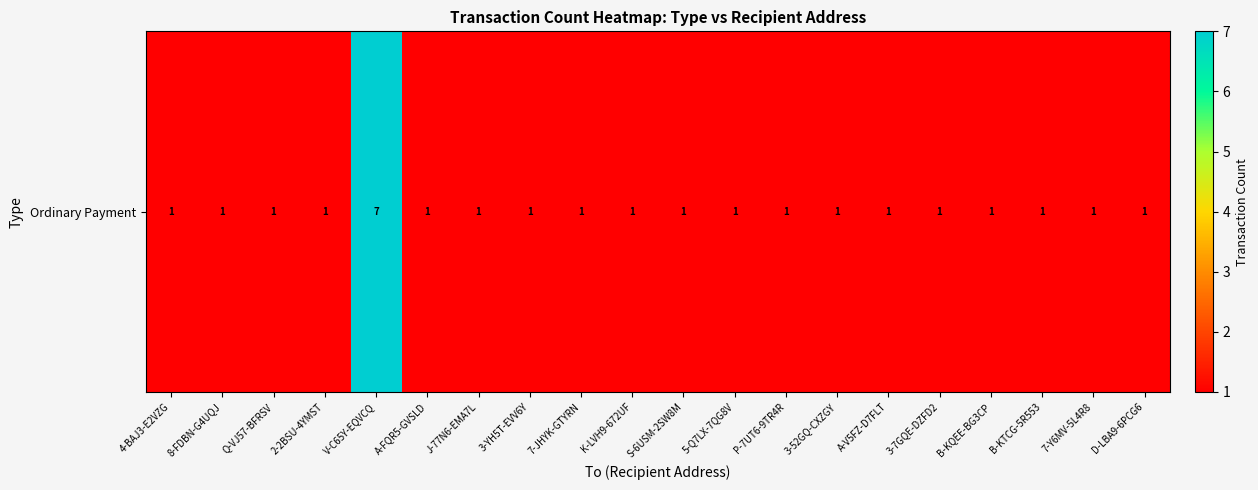

The value at 3-7GQE-DZFD2 is 1. True or false?

True